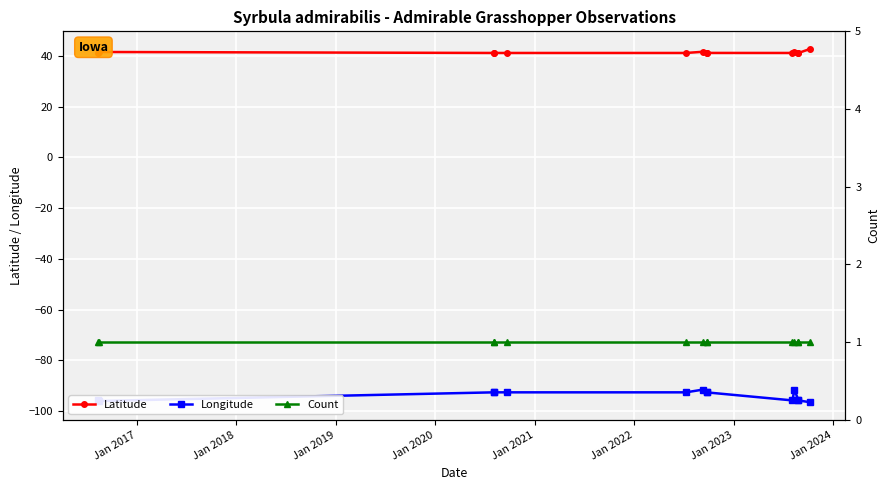

The Latitude series shows 19.8 at 9. True or false?

False